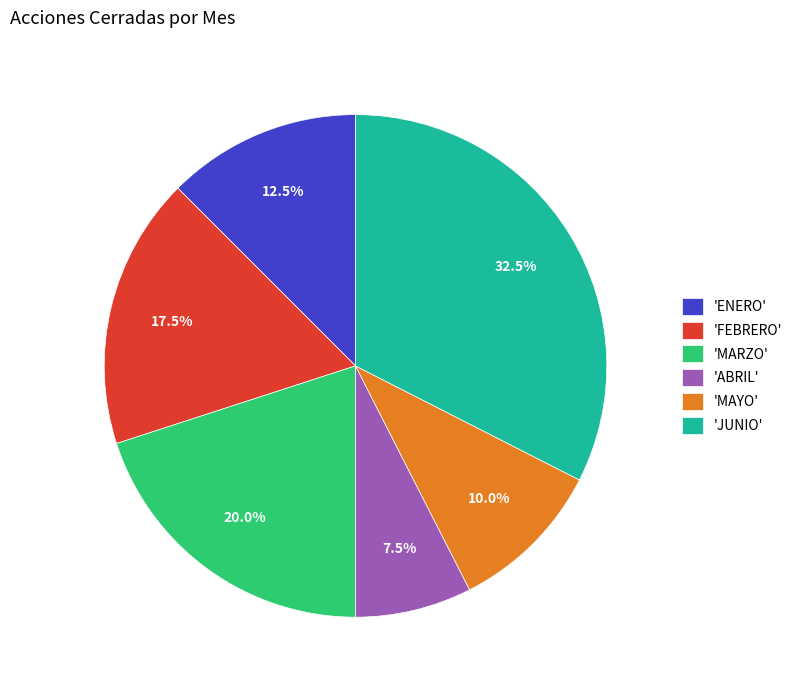

Rank the categories by value from lowest to highest.

'ABRIL', 'MAYO', 'ENERO', 'FEBRERO', 'MARZO', 'JUNIO'